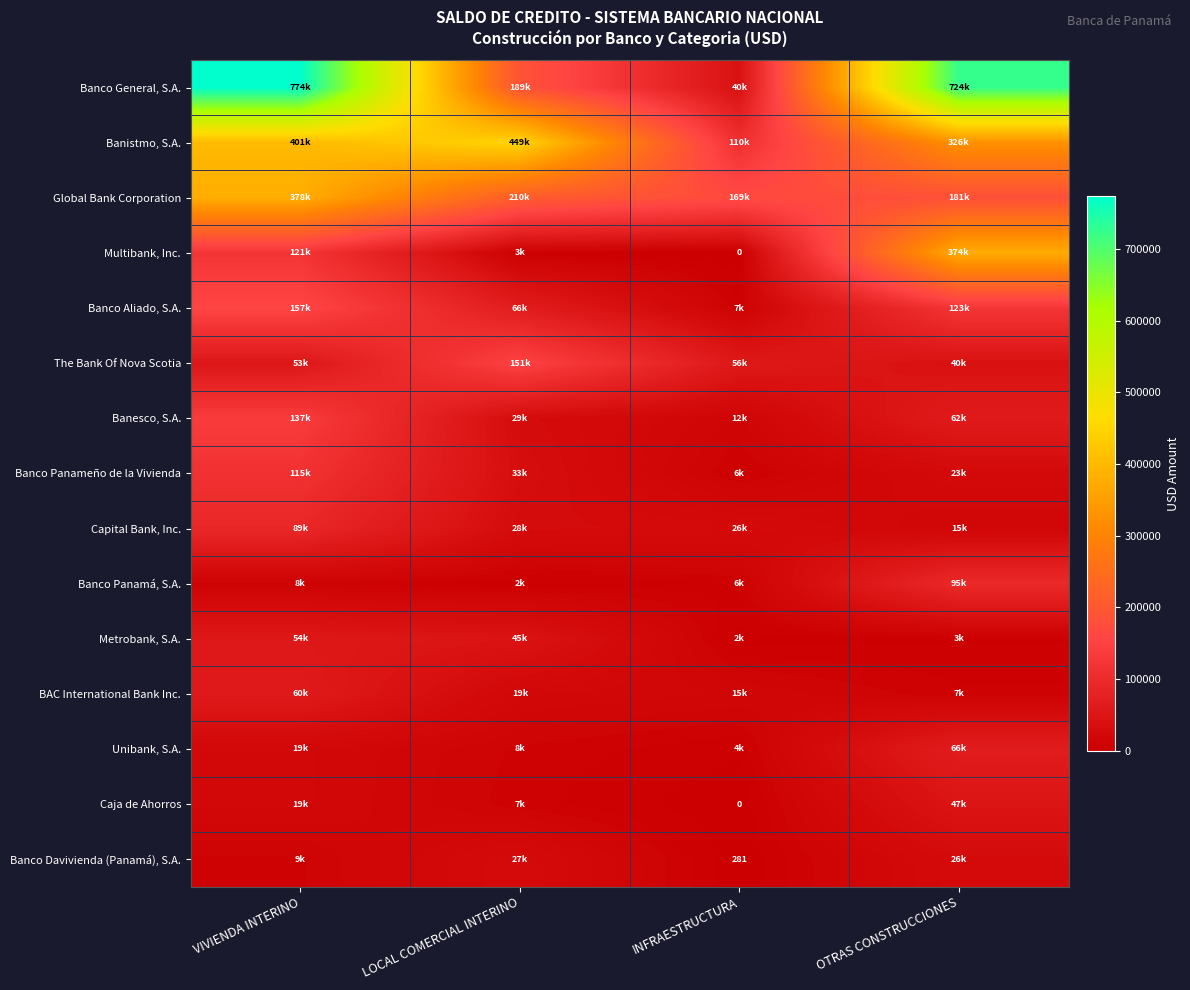

At which label does Capital Bank, Inc. reach its peak?

VIVIENDA INTERINO